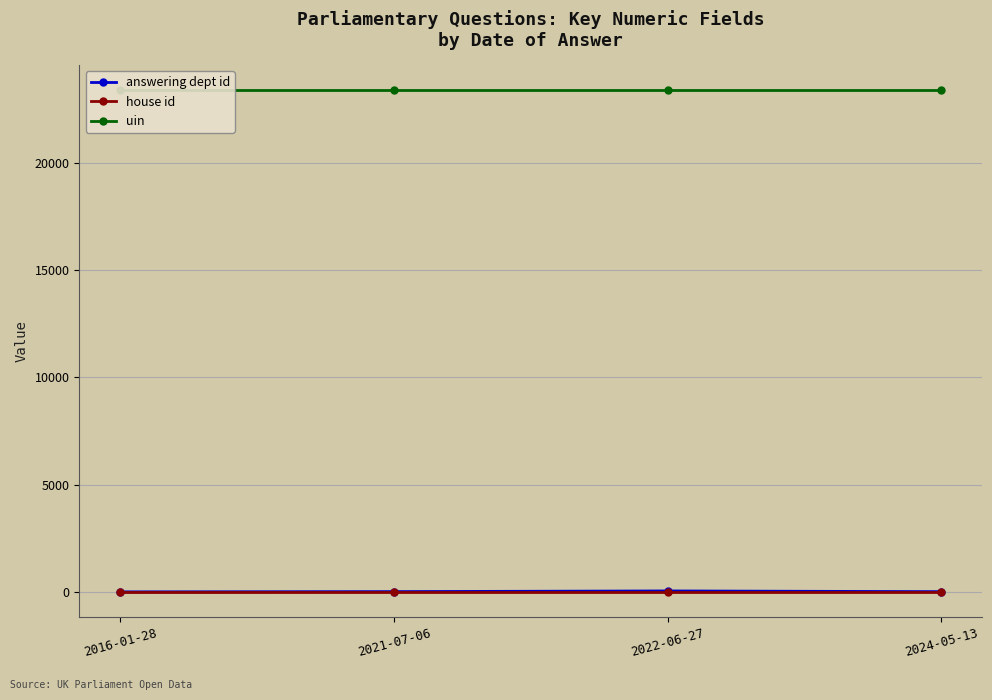

Read the answering dept id value at 2022-06-27, to the nearest 10.

60